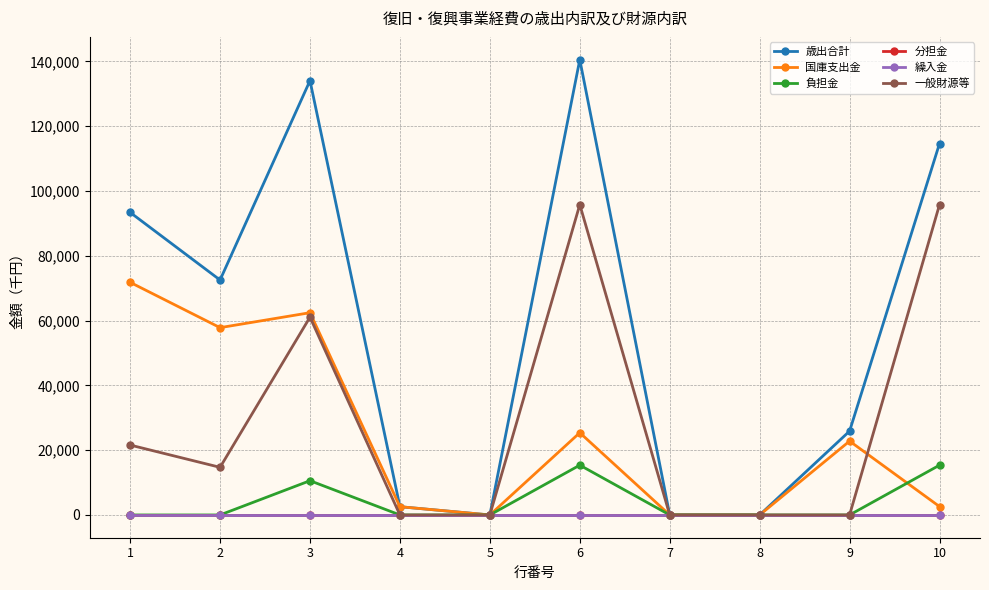

Rank the categories by 分担金 value from lowest to highest.

1, 2, 3, 4, 5, 6, 7, 8, 9, 10